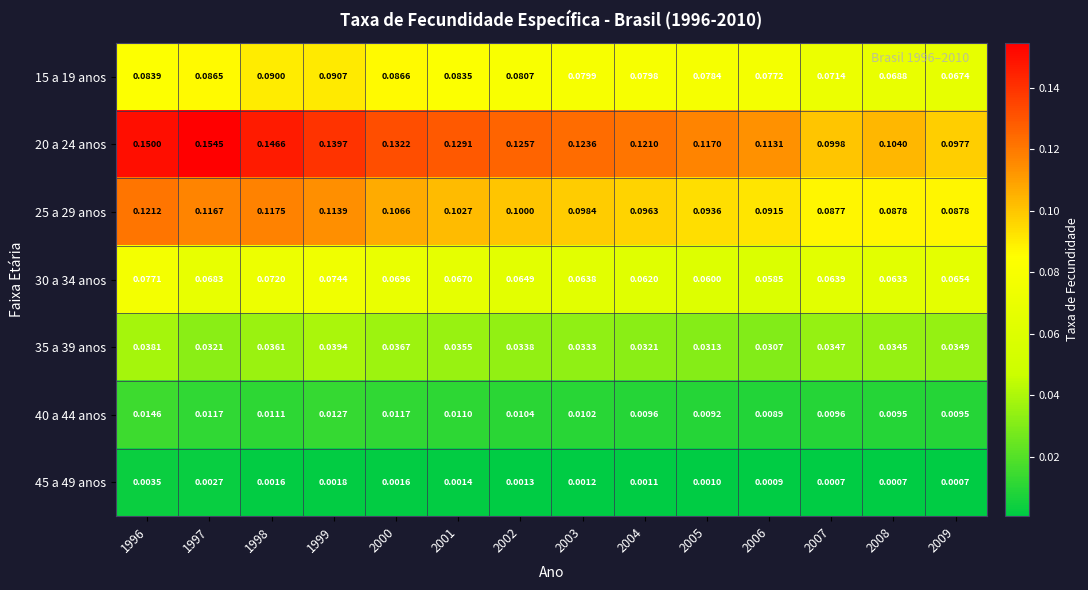

Which series has the largest total across all categories?

20 a 24 anos